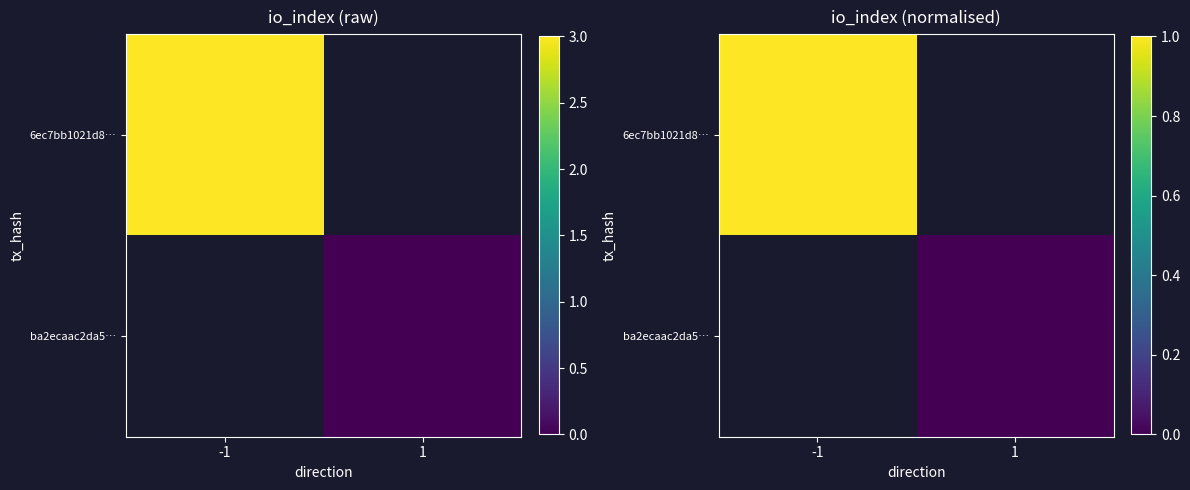

Which has a higher value, 1 or -1?

-1